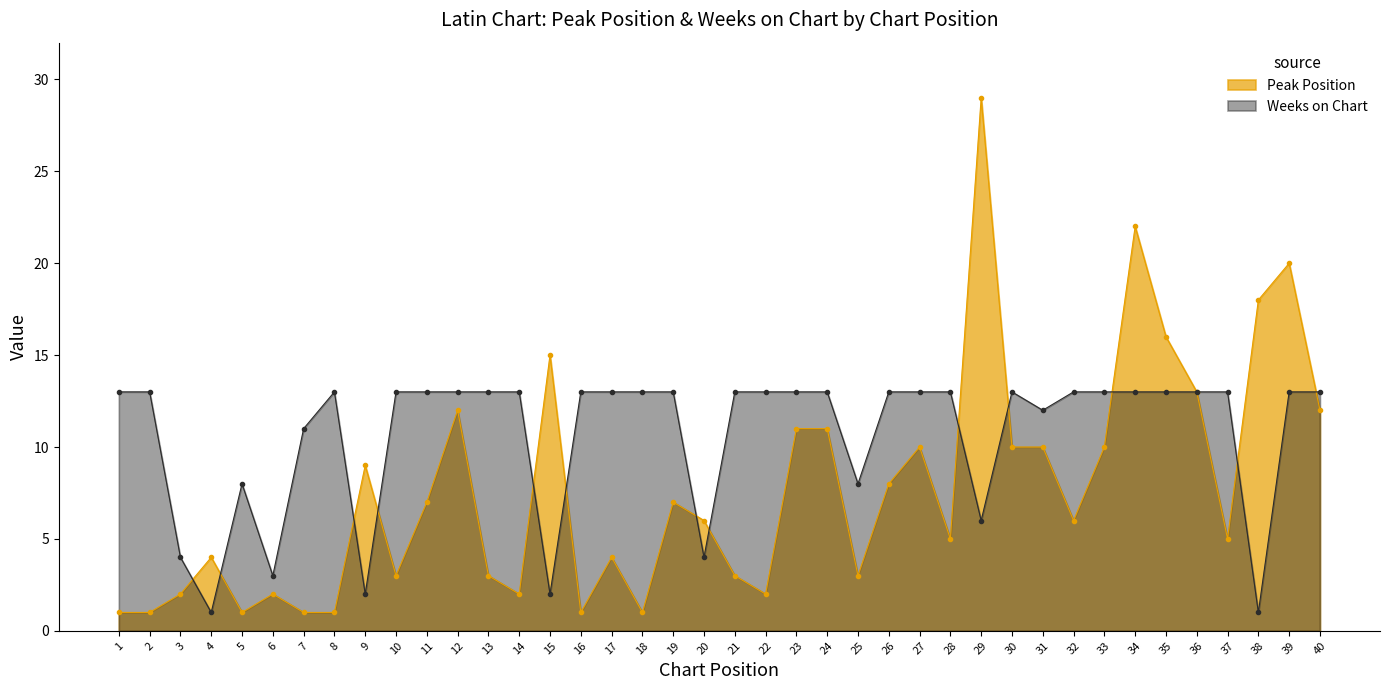

True or false: Peak Position has a value of 5 at 28.

True